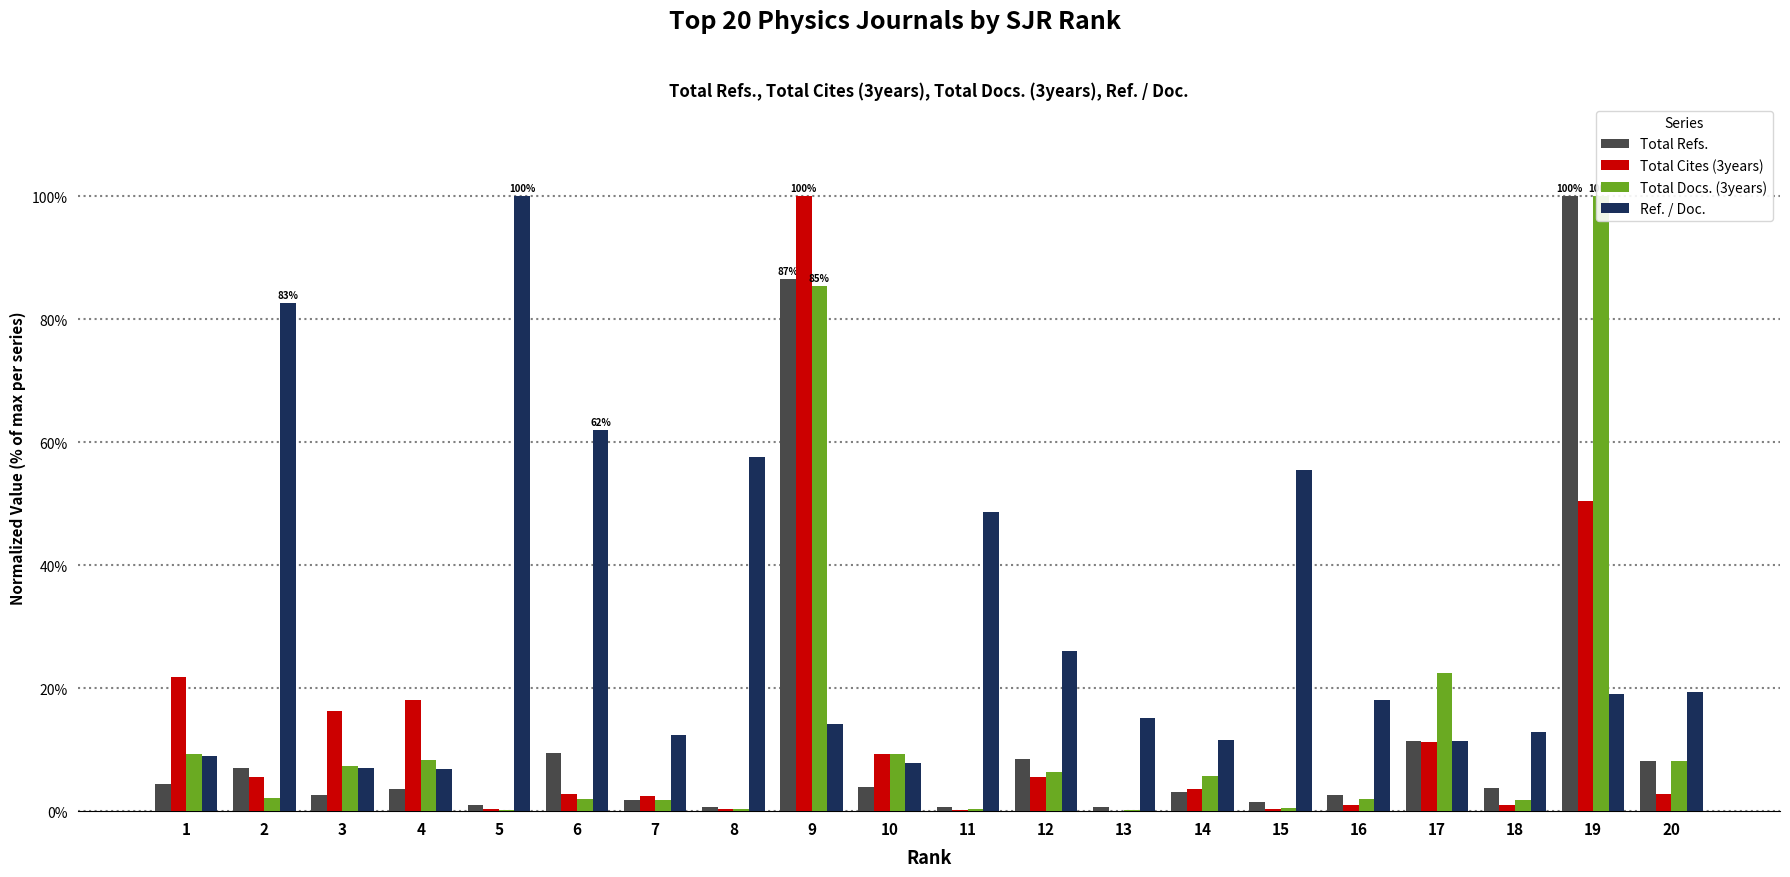

What are all the series names shown in the legend?

Total Refs., Total Cites (3years), Total Docs. (3years), Ref. / Doc.